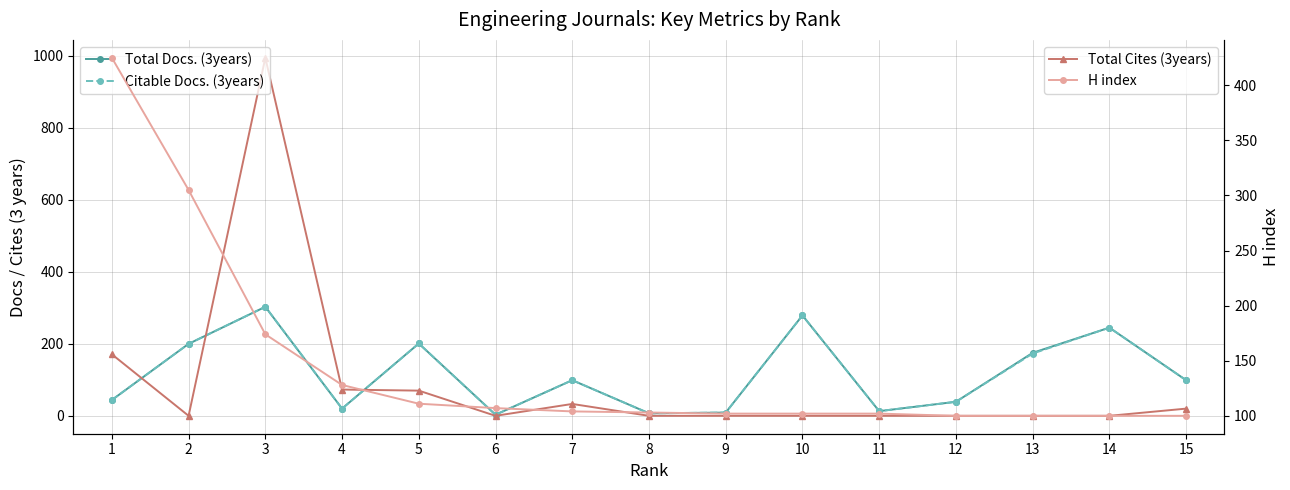

How many data points in H index are less than 103?

7